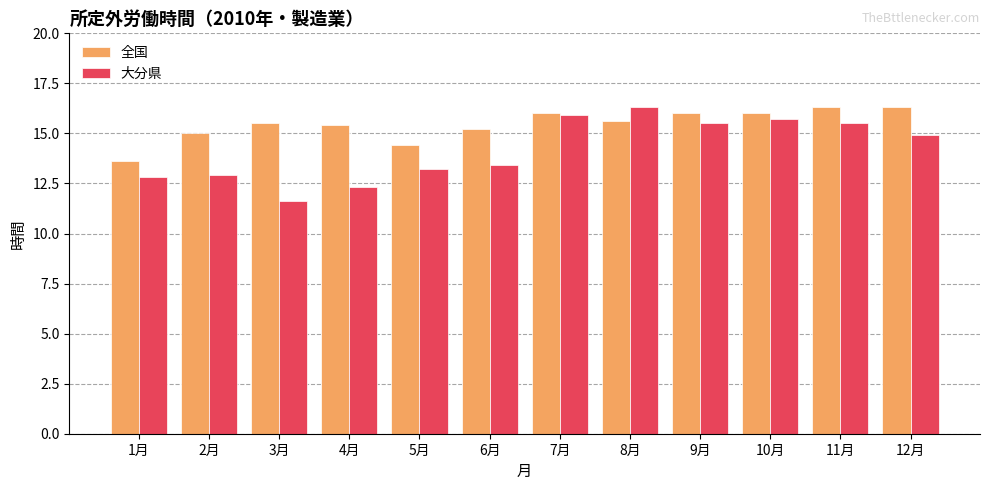

How many bars are there in each group?

2